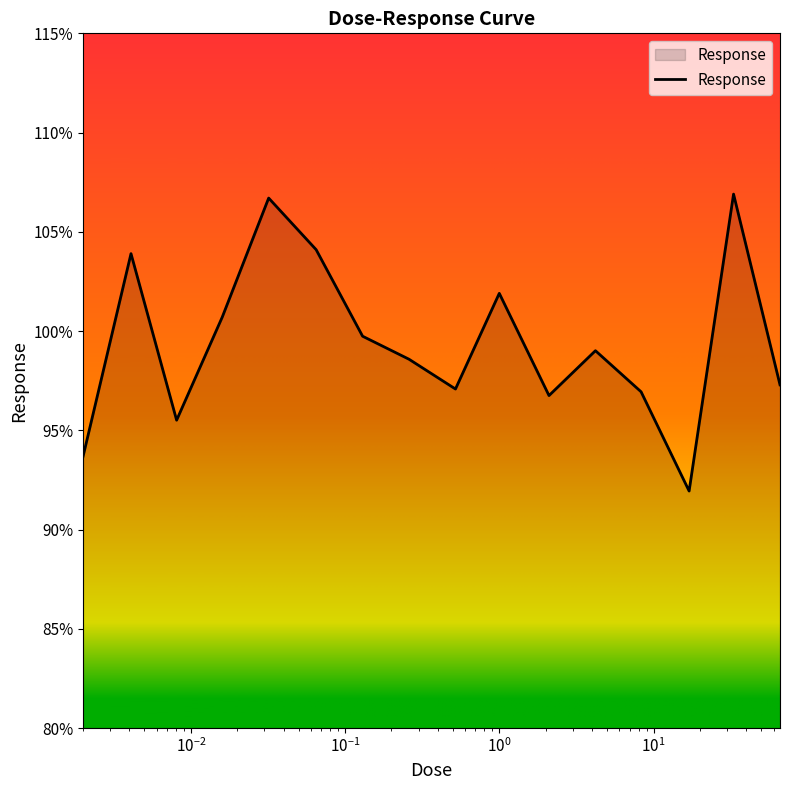

What is the difference between the maximum and minimum values?

15.0